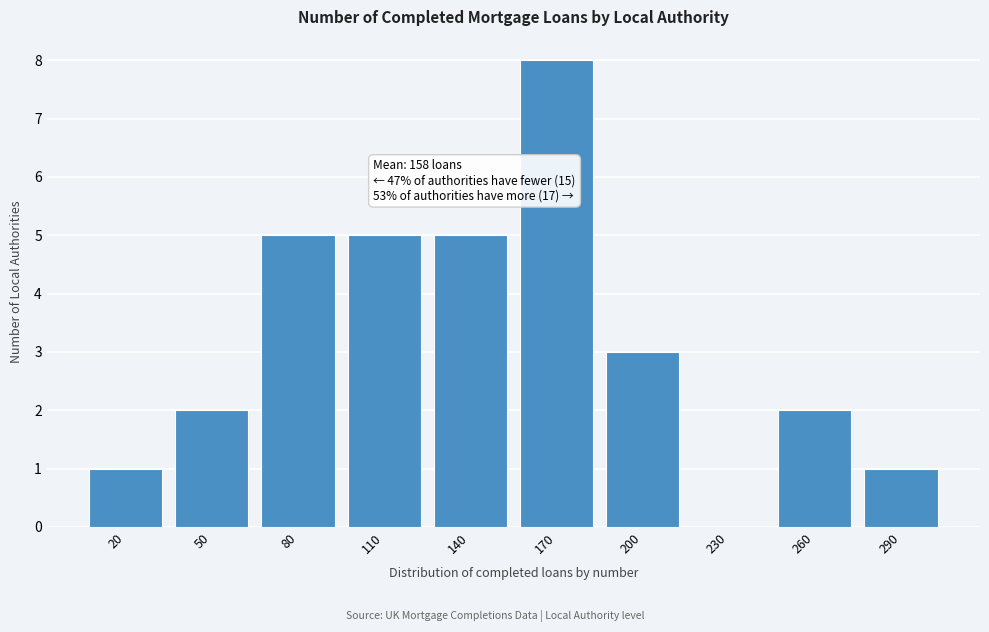

Reading left to right, transcribe all the data shown in this chart.

20=1	50=2	80=5	110=5	140=5	170=8	200=3	230=0	260=2	290=1